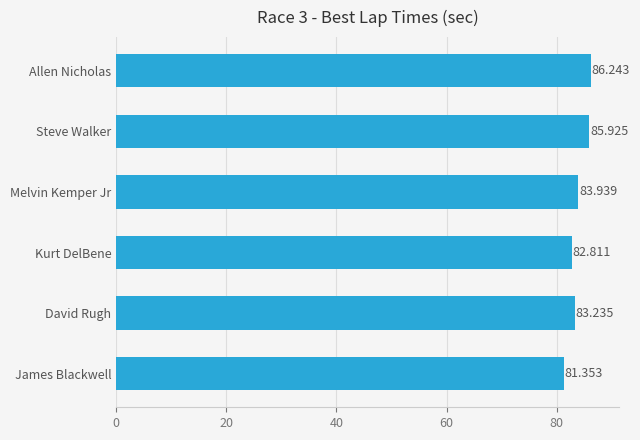

List the labels in order of value, largest first.

Allen Nicholas, Steve Walker, Melvin Kemper Jr, David Rugh, Kurt DelBene, James Blackwell